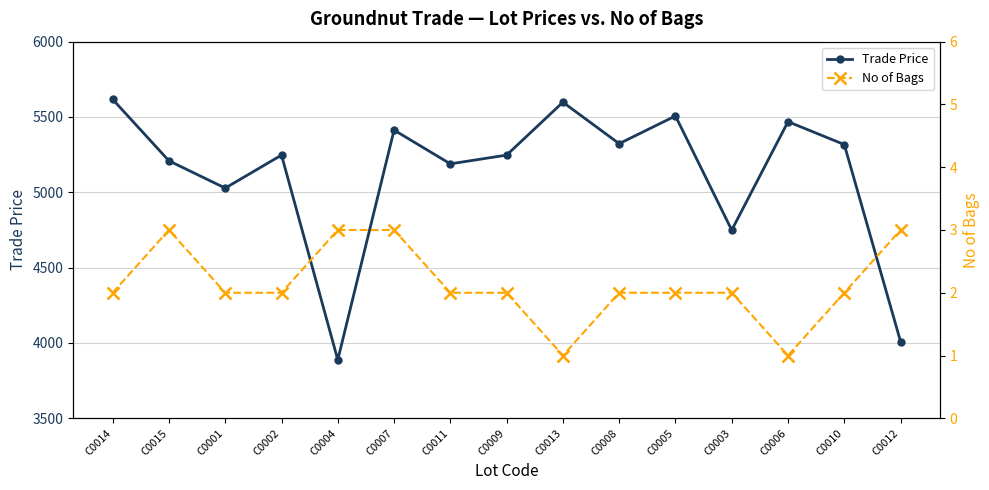

How many lines are shown in the chart?

2